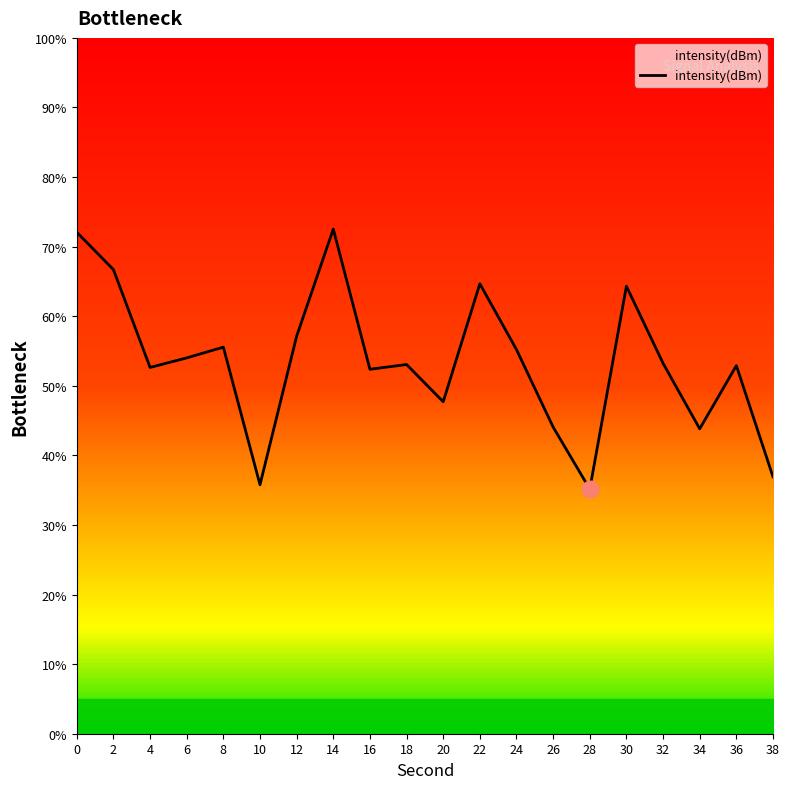

What is the smallest value displayed?

35.2